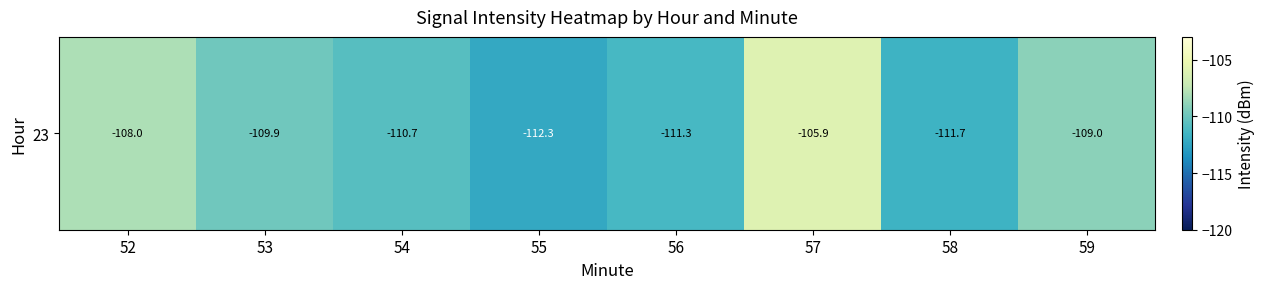

True or false: the data shows -111.7 at 58.

True